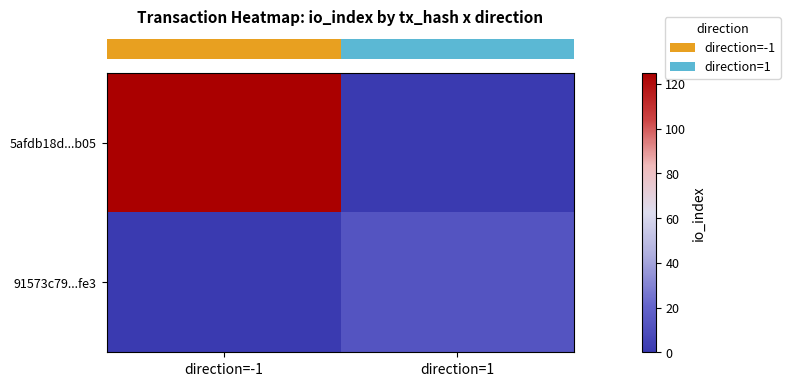

Which series changed the most between direction=-1 and direction=1?

row_0